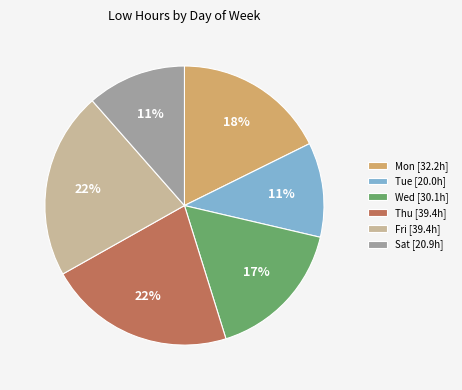

True or false: Wed [30.1h] accounts for 17% of the total.

True